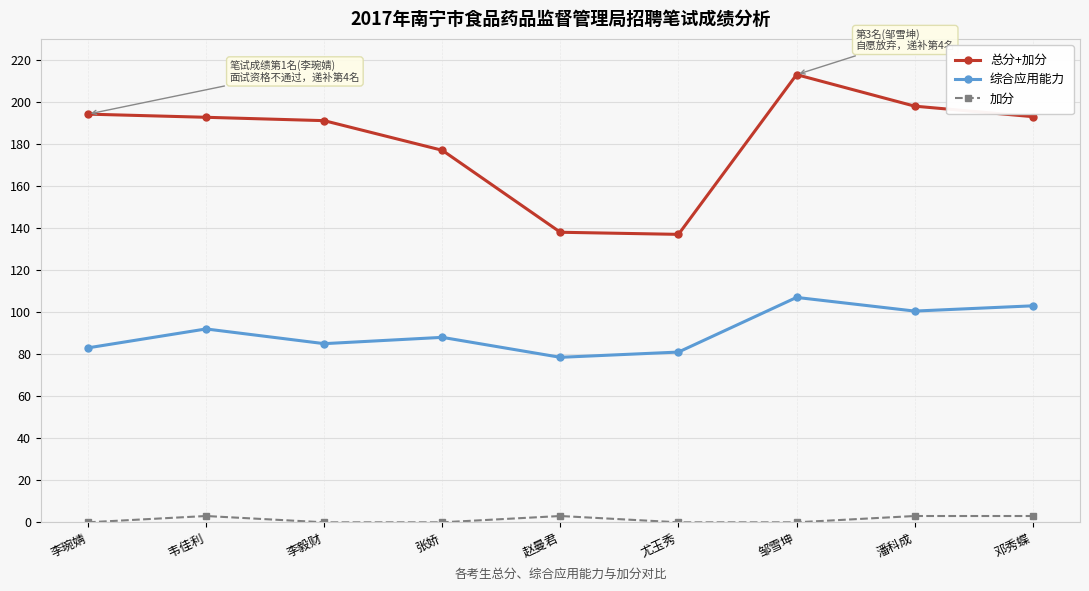

At how many categories does at least one series exceed 114?

9